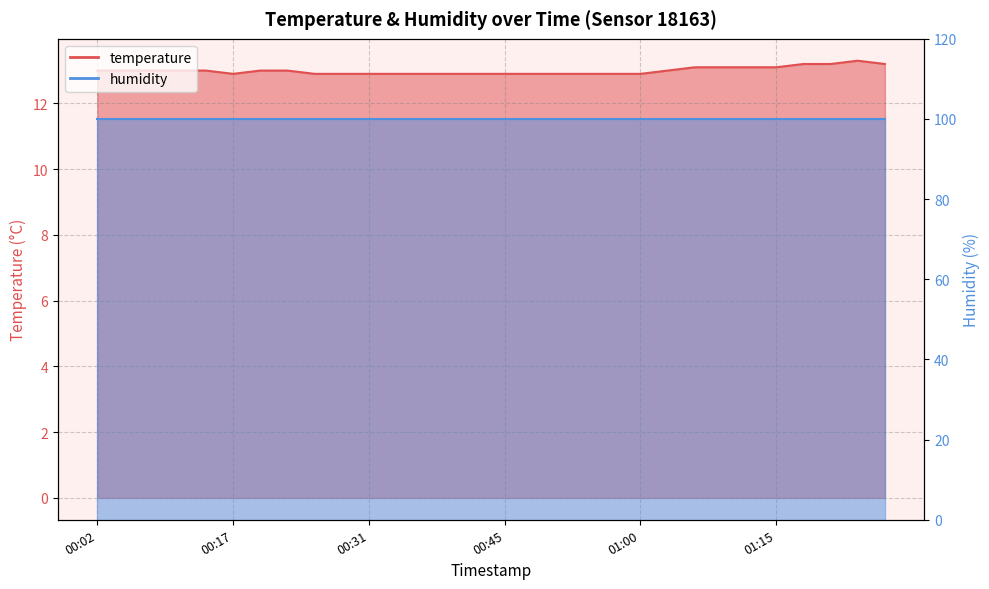

At which category does the chart reach its peak across all series?

01:23